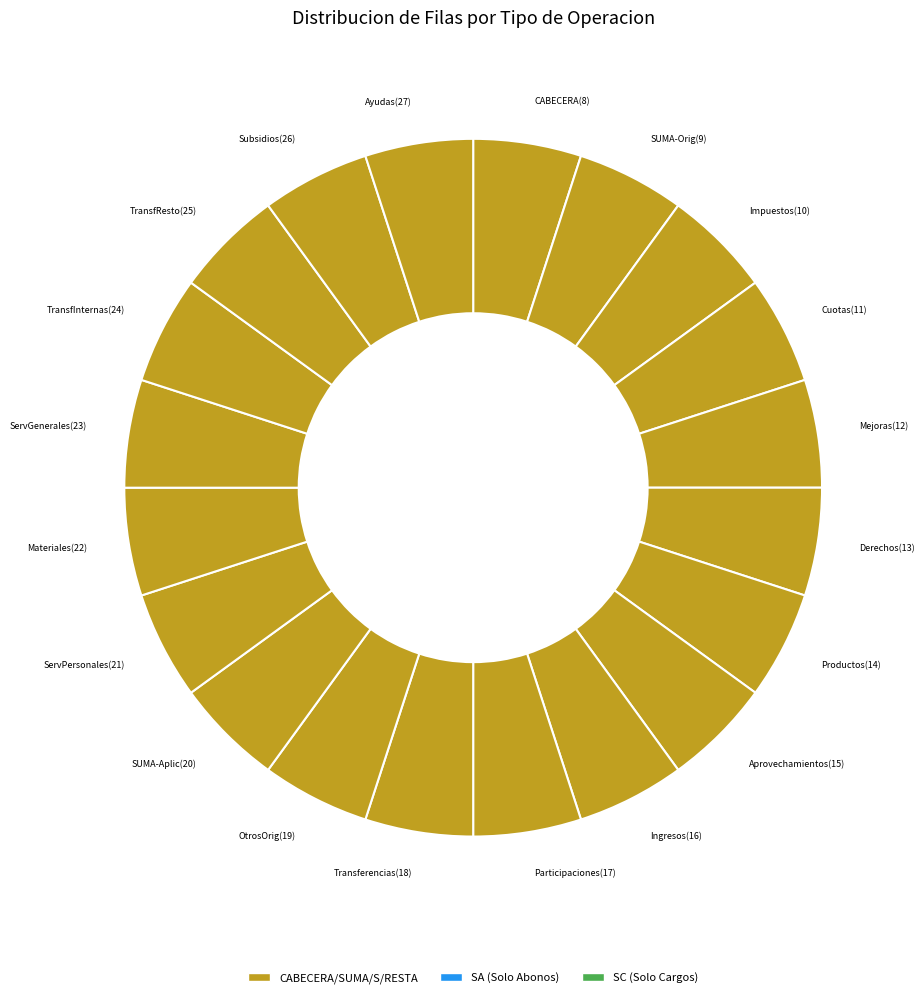

Is ServGenerales(23) the majority of the pie?

No